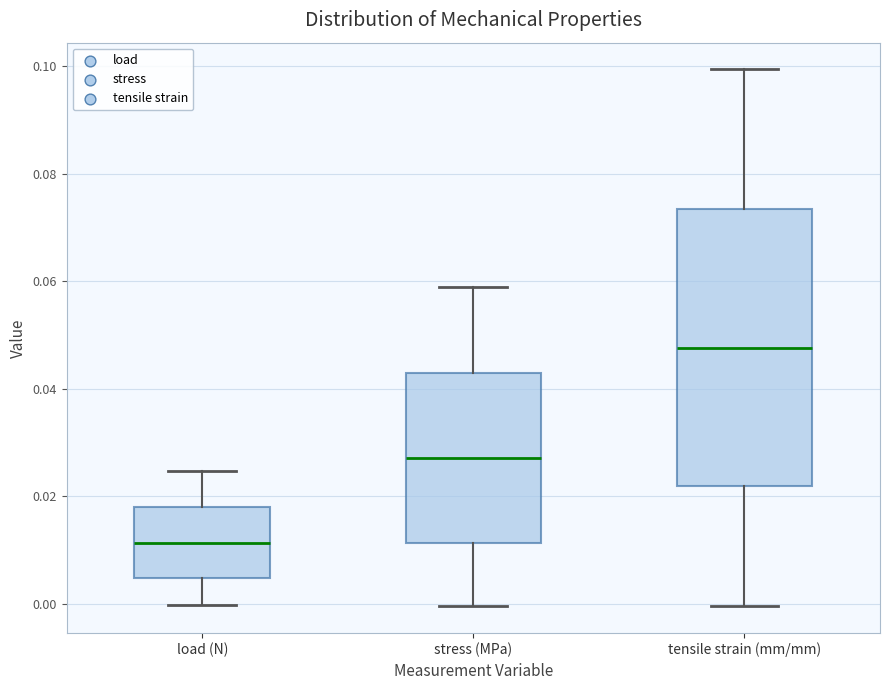

Reading left to right, read every box against the y-axis: the position of its median line, the range the box covers, and the ends of its whiskers. The values are not printed on the chart, so give them approximately, as read against the axis.

load (N): median 0.012, box 0.004 to 0.018, whiskers 0.000 to 0.024
stress (MPa): median 0.028, box 0.012 to 0.042, whiskers 0.000 to 0.058
tensile strain (mm/mm): median 0.048, box 0.022 to 0.074, whiskers 0.000 to 0.100